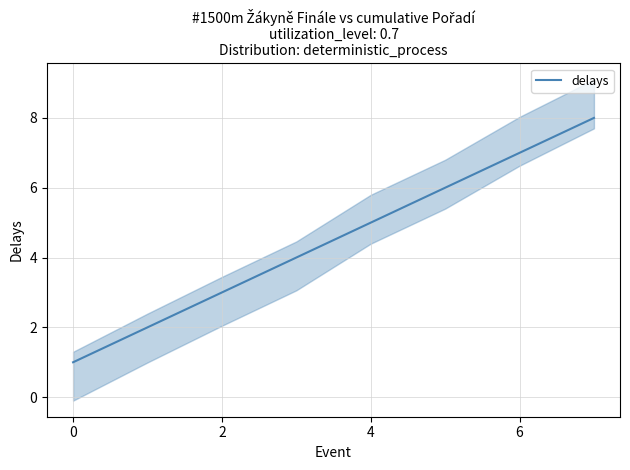

What is the label of the 8th point from the left?

7